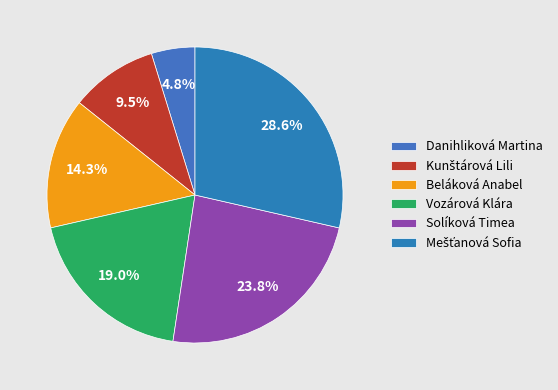

Does Beláková Anabel account for over 50% of the chart?

No